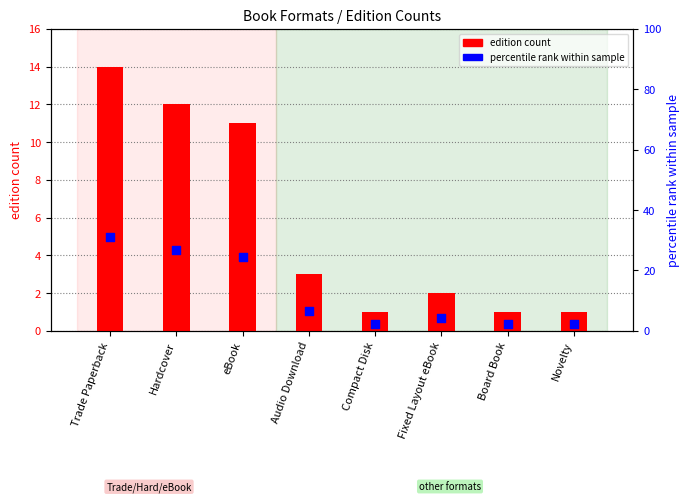

Is the value of percentile rank within sample at Fixed Layout eBook greater than the value of edition count at Board Book?

Yes